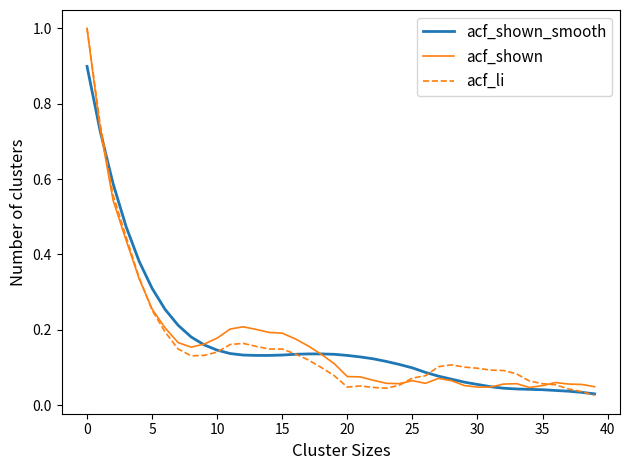

What is the maximum value shown in the chart?

1.0